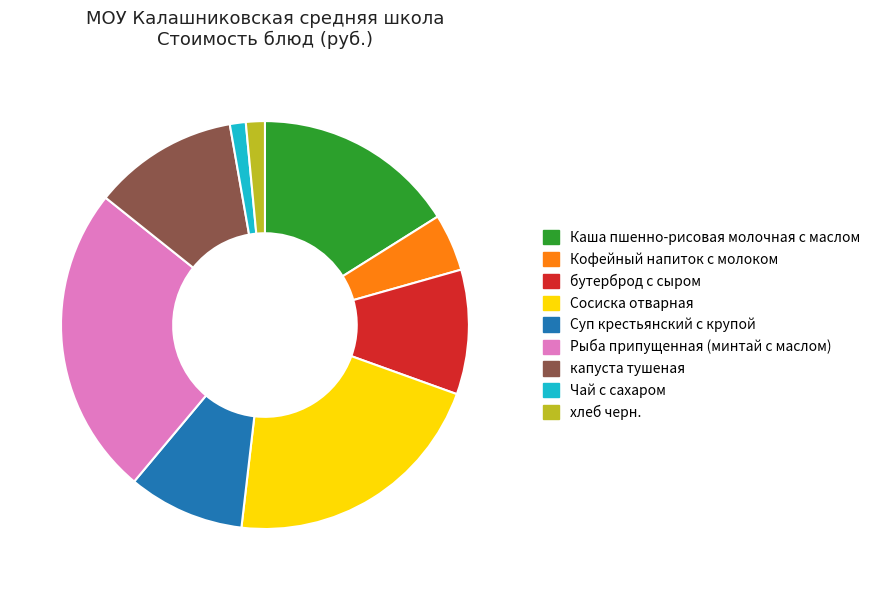

Do хлеб черн. and бутерброд с сыром together represent more than half of the pie?

No